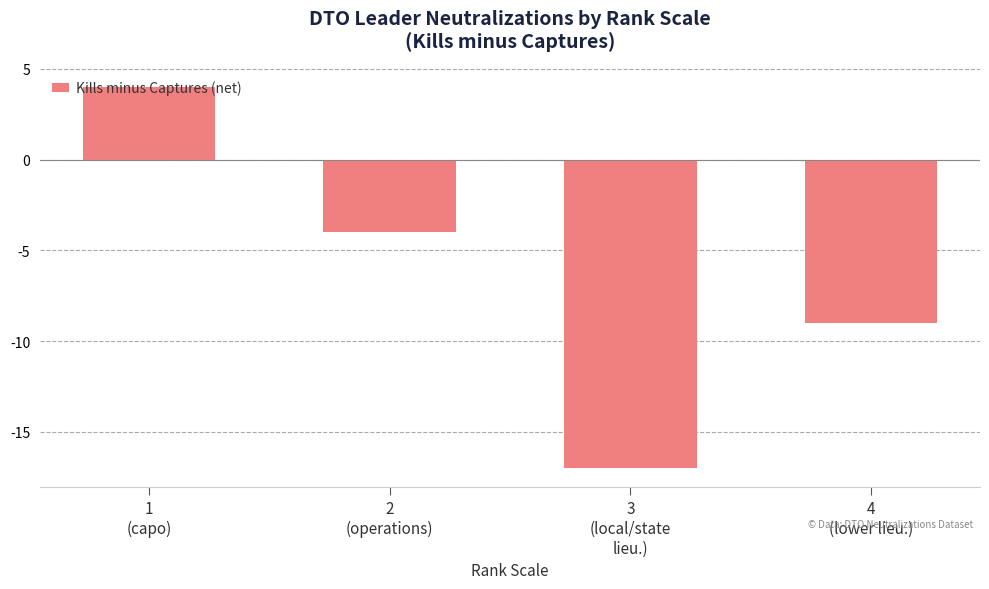

What is the label of the 3rd bar from the left?

3
(local/state
lieu.)